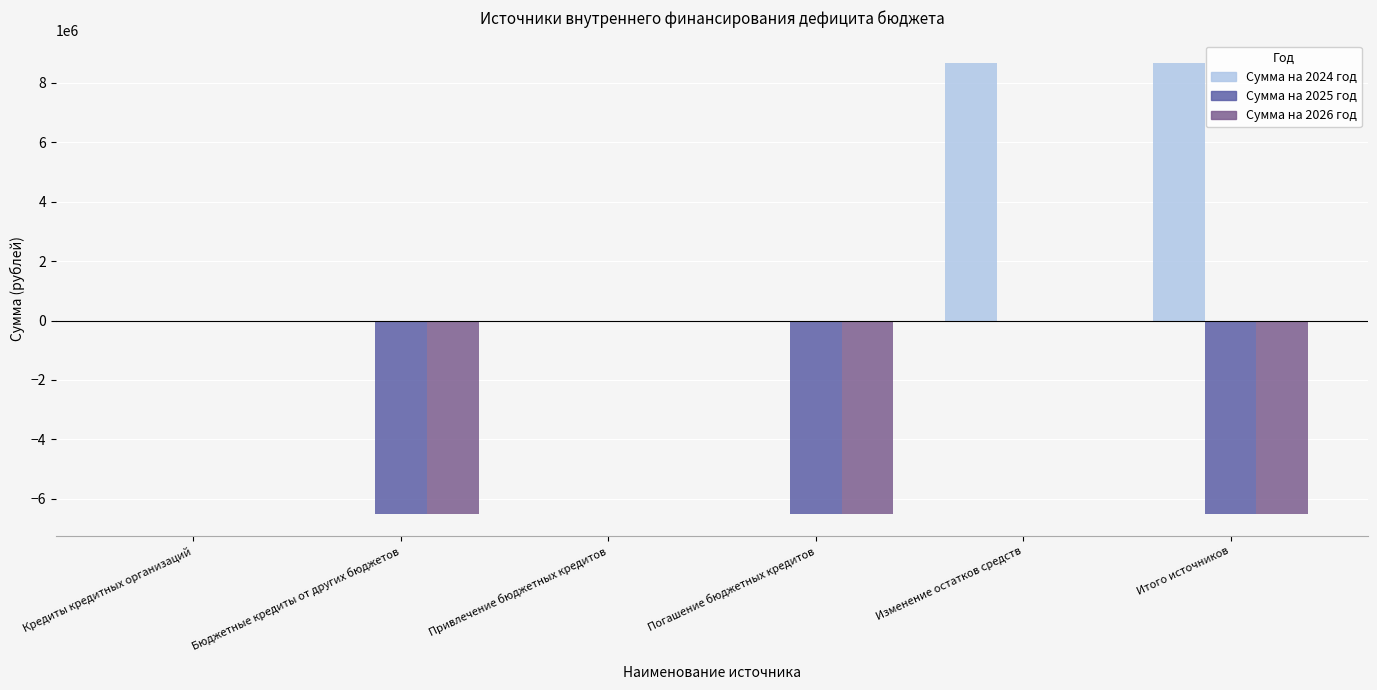

How many categories are shown in the chart?

6